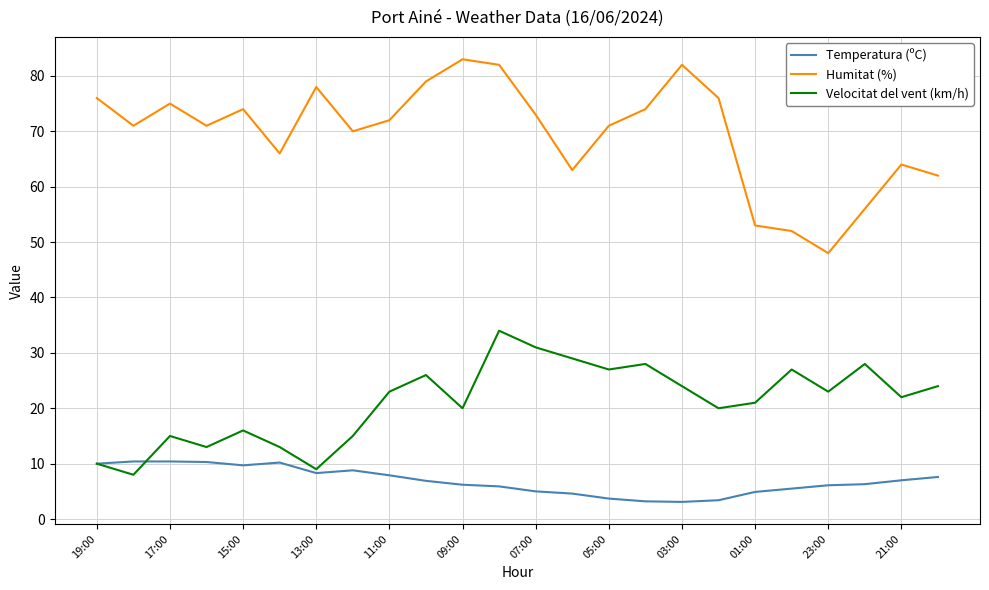

What is the greatest value displayed?

83.0